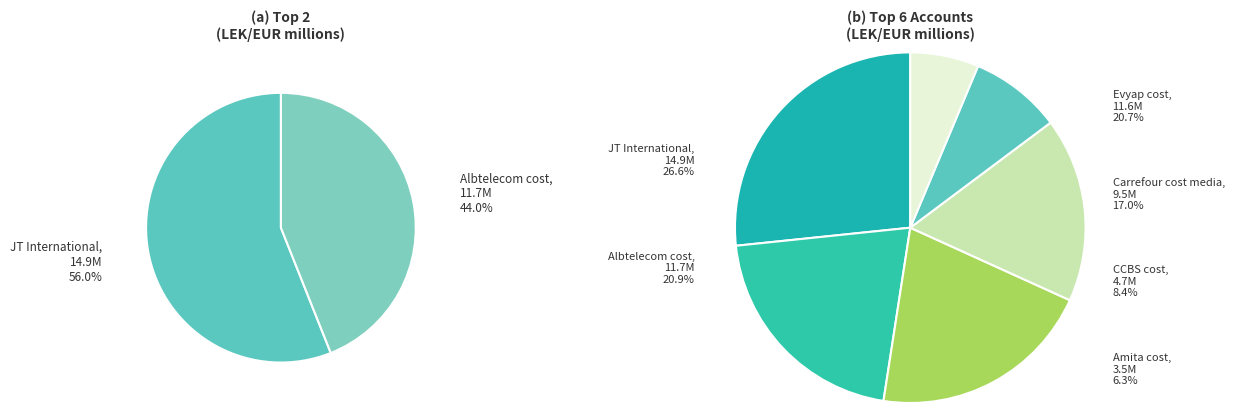

Is it true that Evyap cost is 21% of the pie?

True